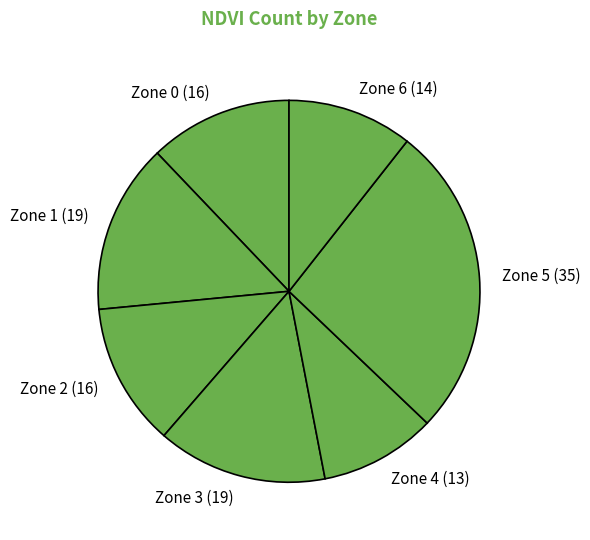

Is there a majority slice in this chart?

No